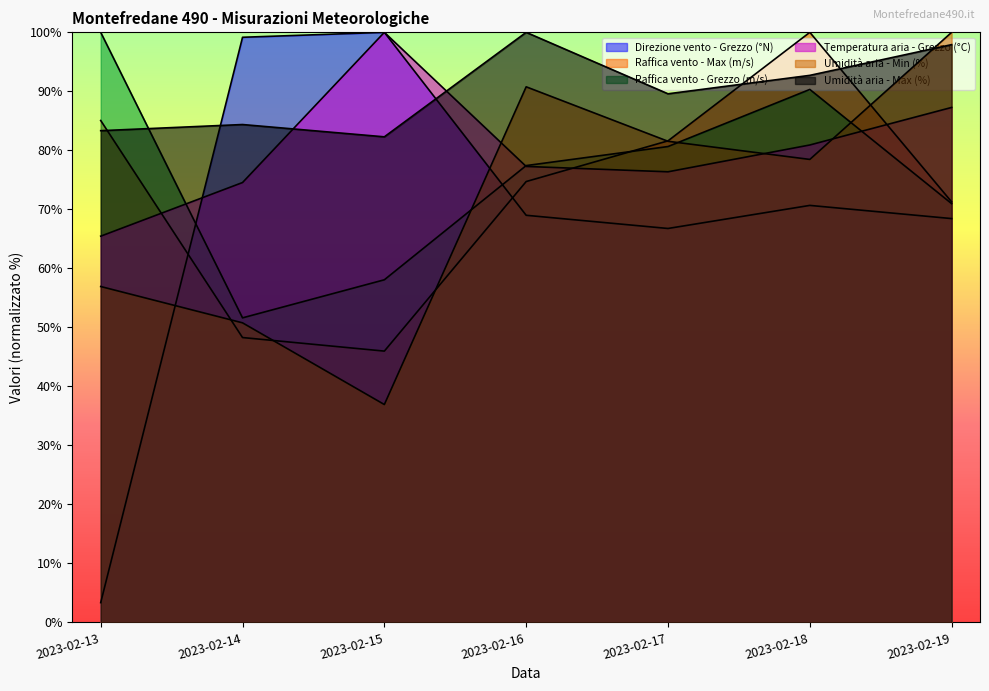

Rank the series by their maximum value, from highest to lowest.

Direzione vento - Grezzo (°N), Raffica vento - Max (m/s), Raffica vento - Grezzo (m/s), Temperatura aria - Grezzo (°C), Umidità aria - Min (%), Umidità aria - Max (%)